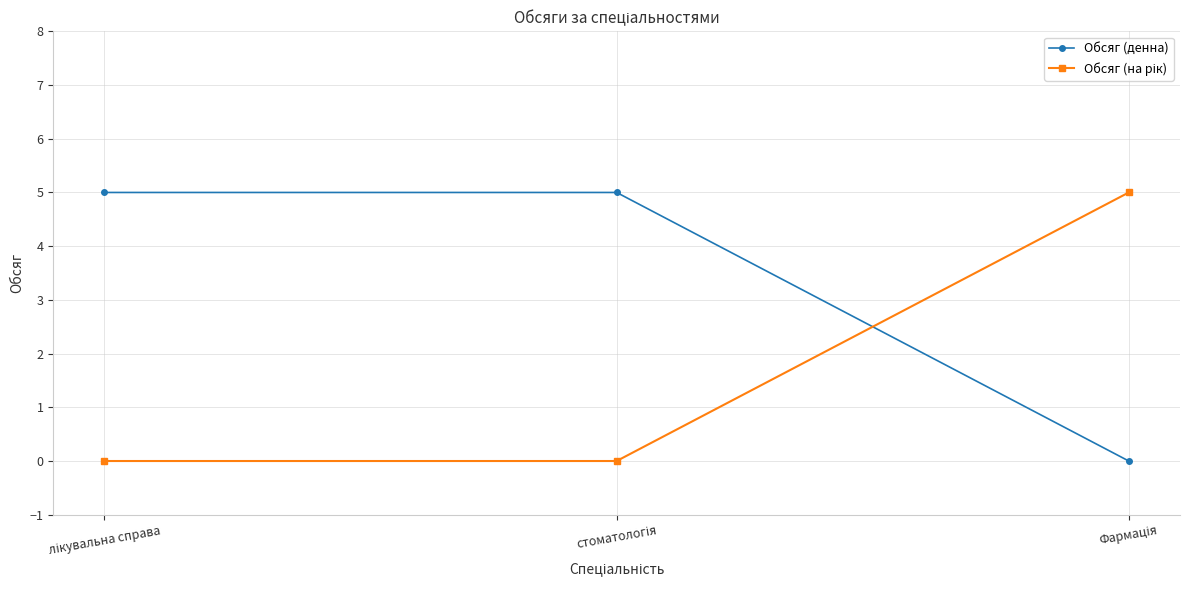

What is the difference between the maximum and minimum values in the Обсяг (денна) series?

5